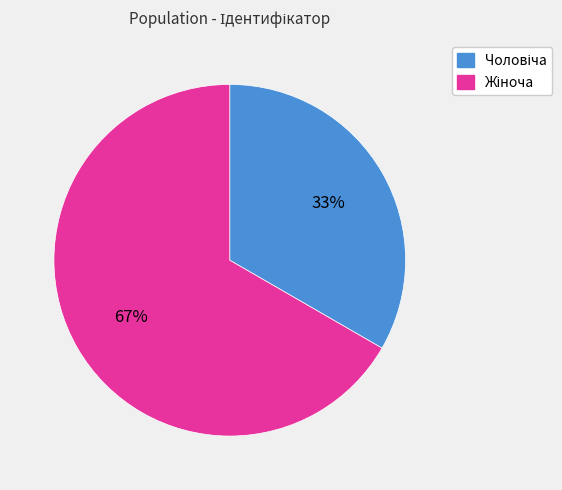

How many slices are in this pie chart?

2